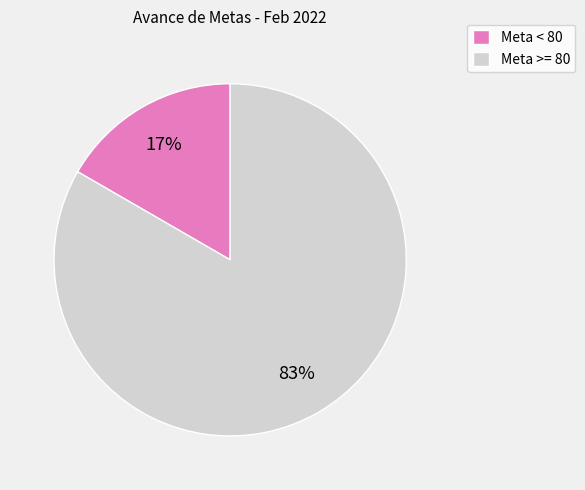

To the nearest percent, what is the average slice percentage?

50%